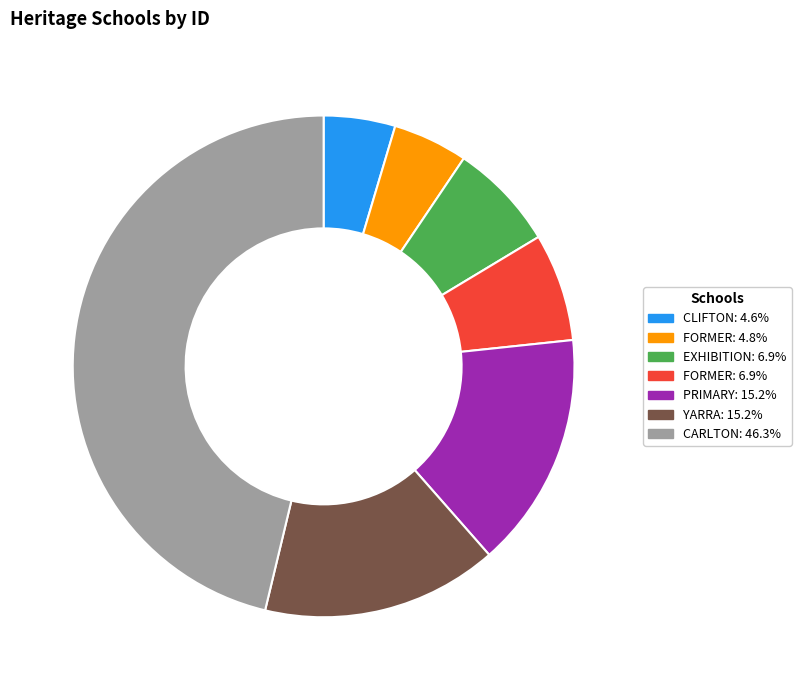

Is there any slice that represents more than half of the pie?

No